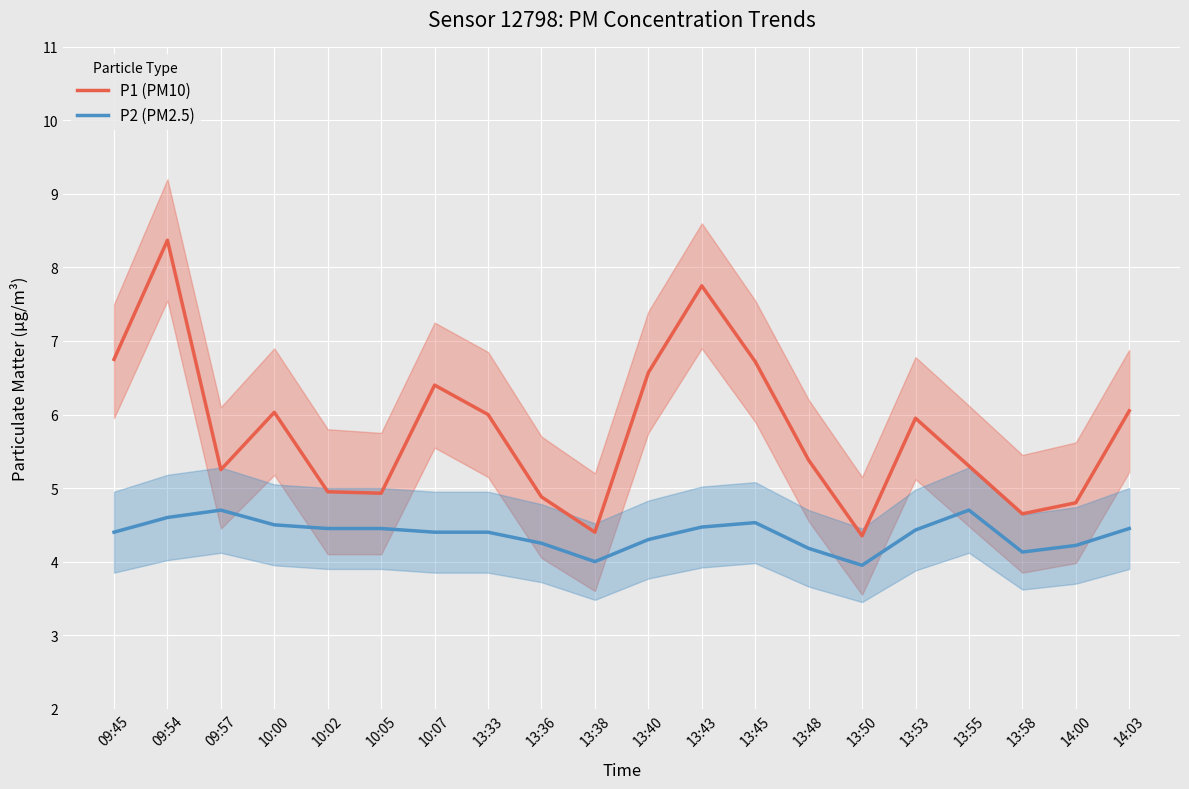

What is the difference between the P1 (PM10) values at 13:55 and 09:45?

1.5